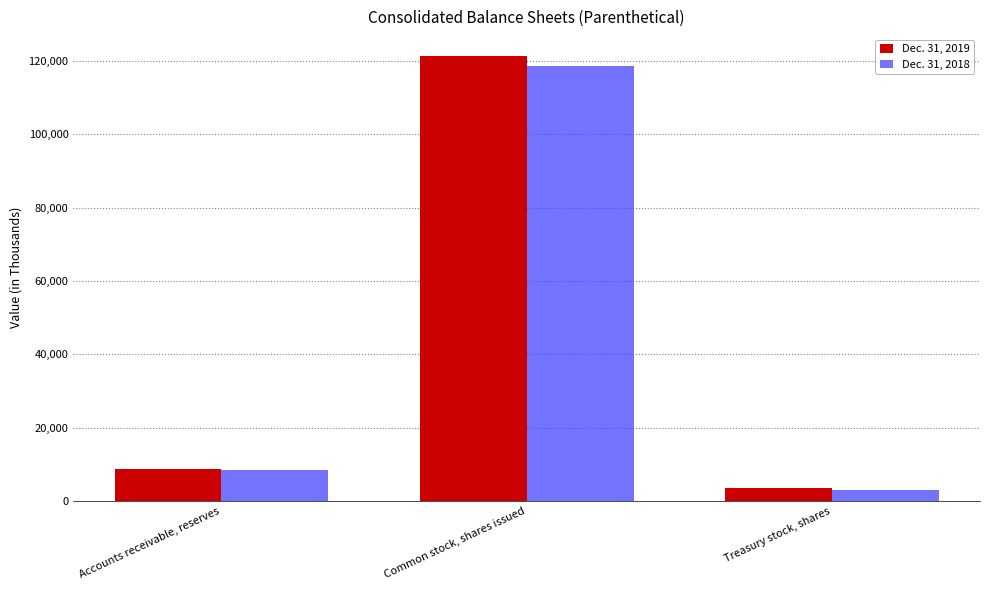

What is the approximate value of Dec. 31, 2018 at Accounts receivable, reserves, to the nearest 100?

8400